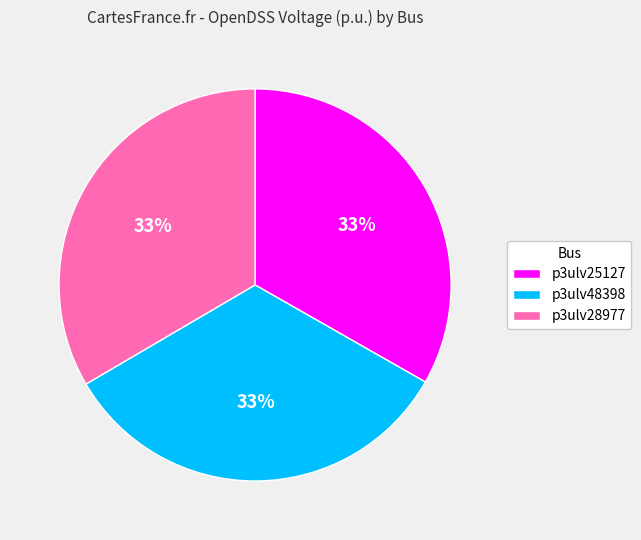

How many slices are in this pie chart?

3